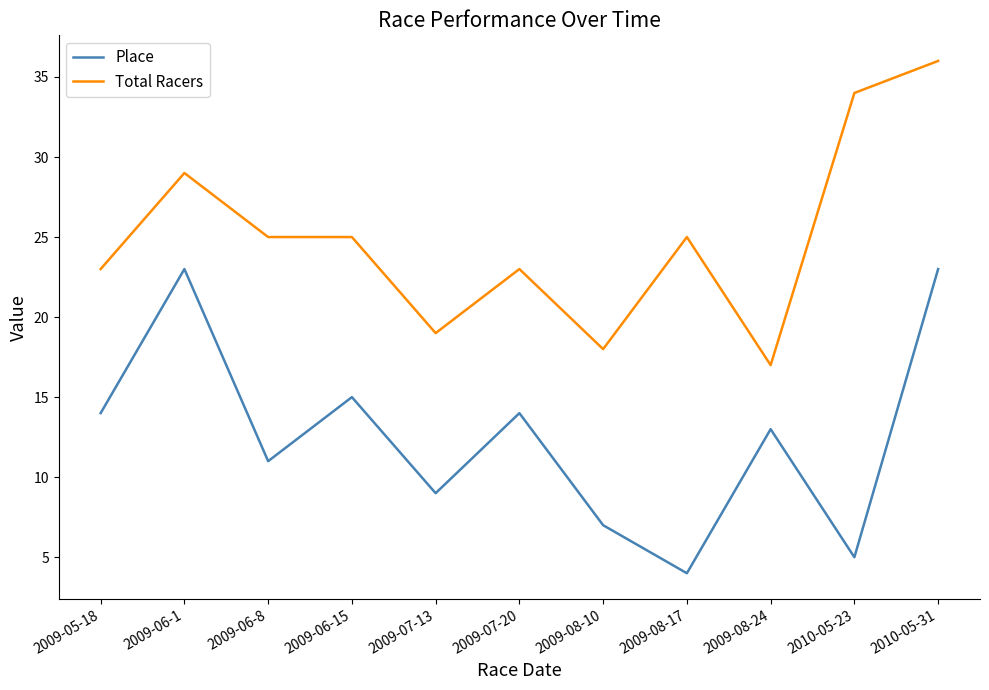

What are all the series names shown in the legend?

Place, Total Racers